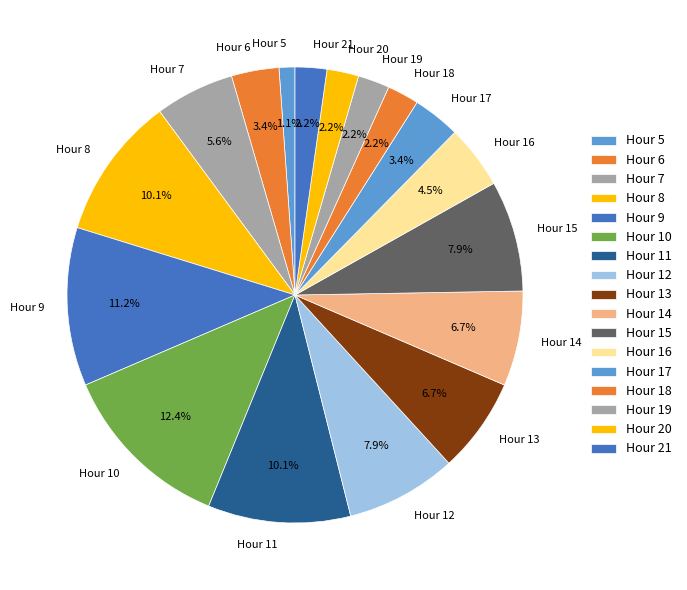

Is the sum of Hour 18 and Hour 11 greater than half?

No